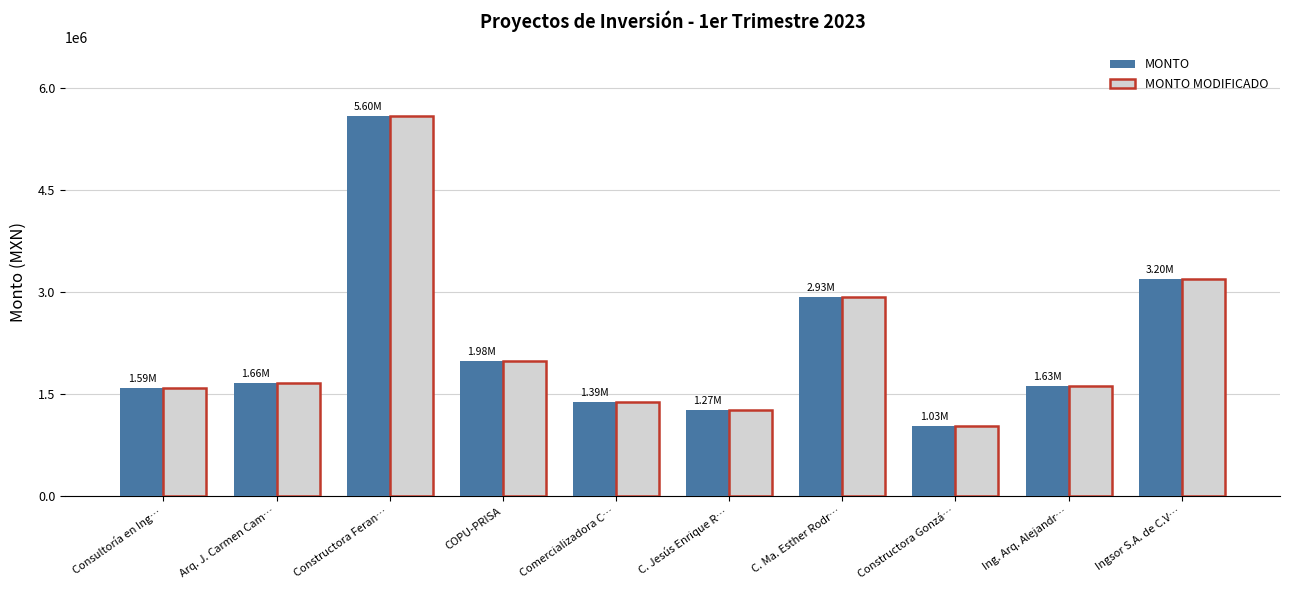

What is the total value across all series at Comercializadora C…?

2773693.6